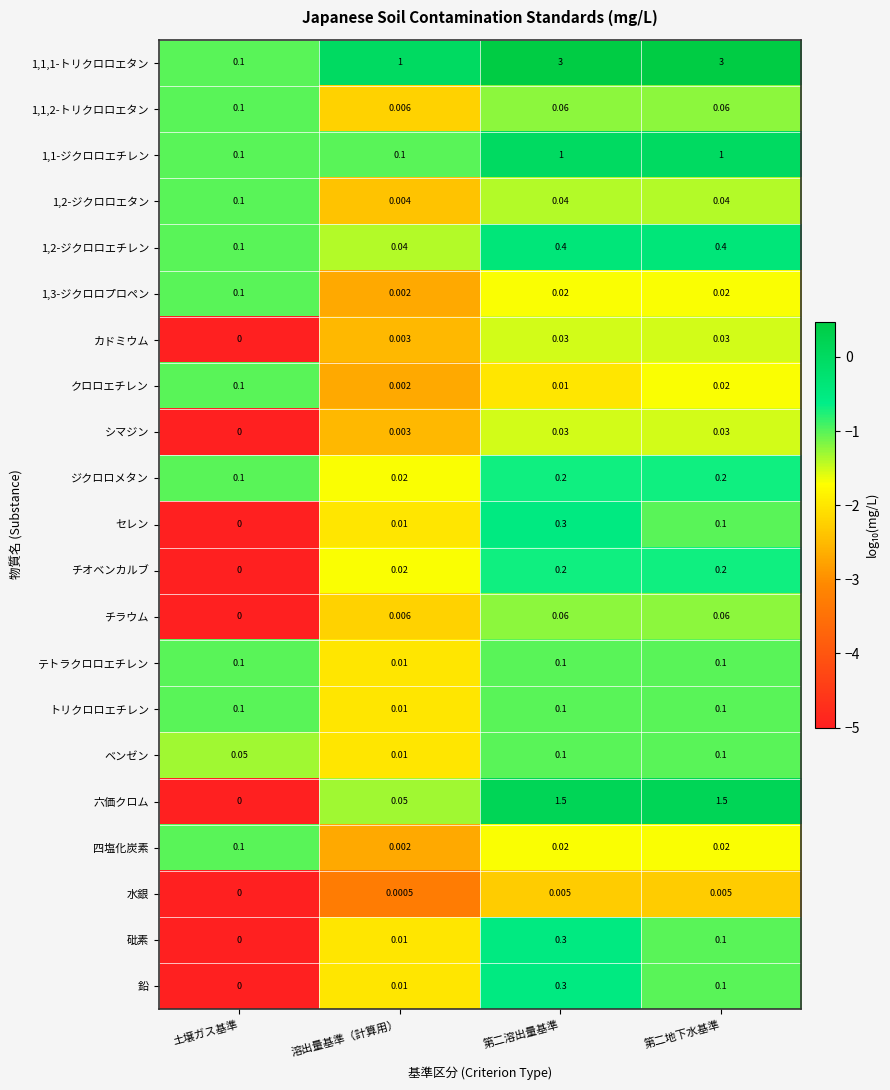

Rank the categories by 鉛 value from lowest to highest.

土壌ガス基準, 溶出量基準（計算用）, 第二地下水基準, 第二溶出量基準